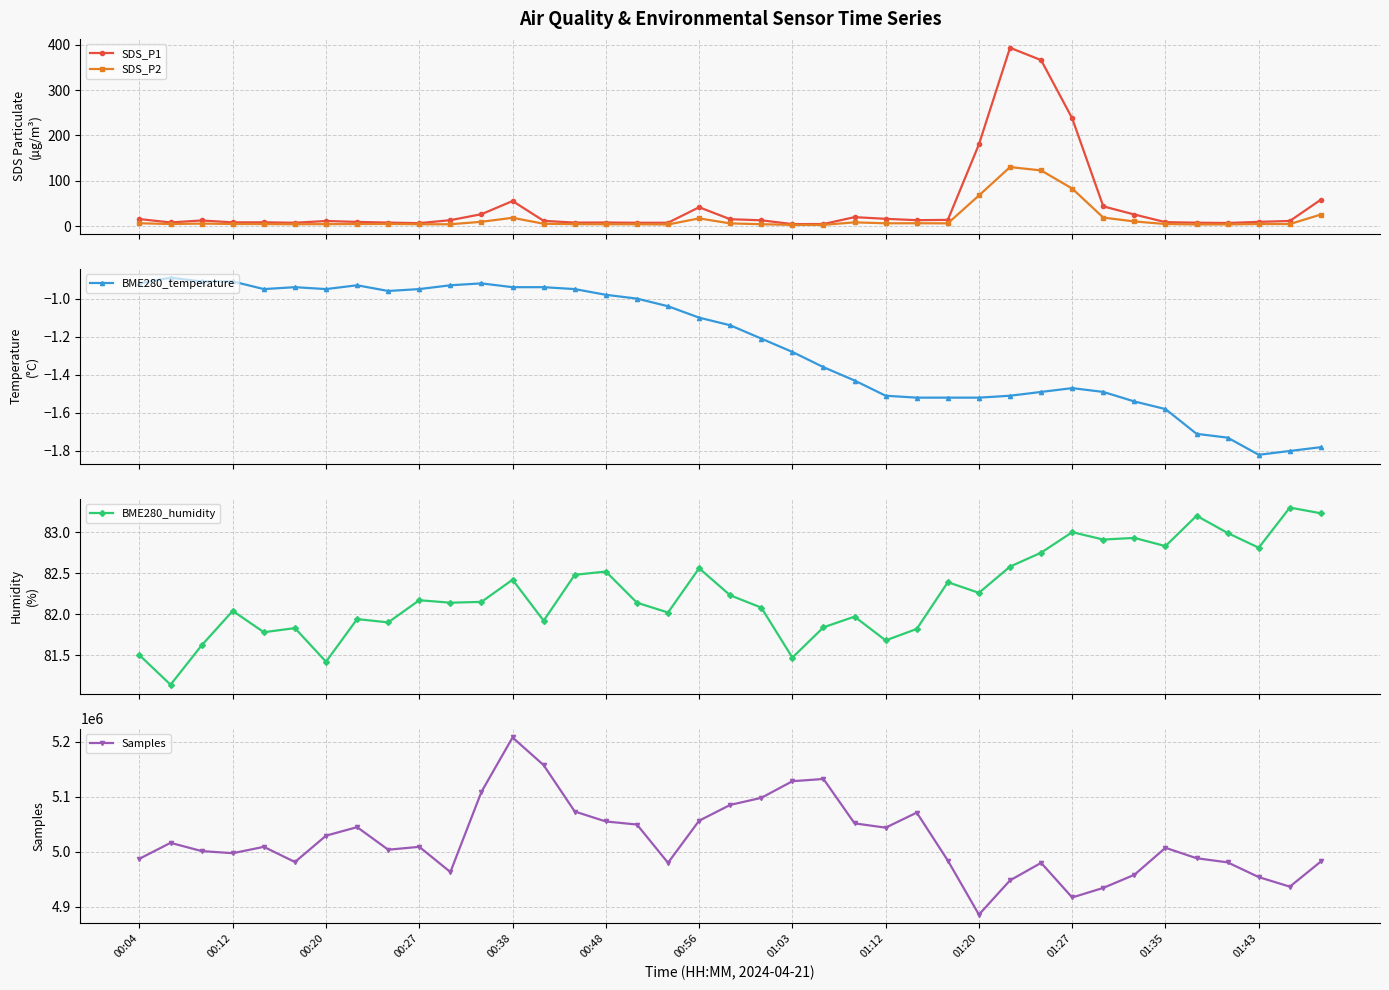

Which series has the widest spread of values?

Samples